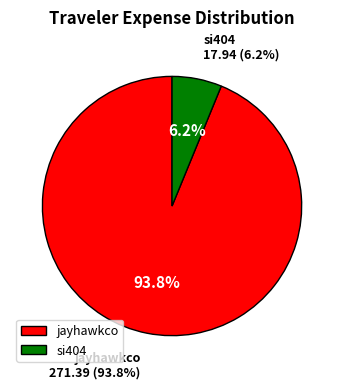

To the nearest percent, what is the difference between the jayhawkco and si404 slice percentages?

88%